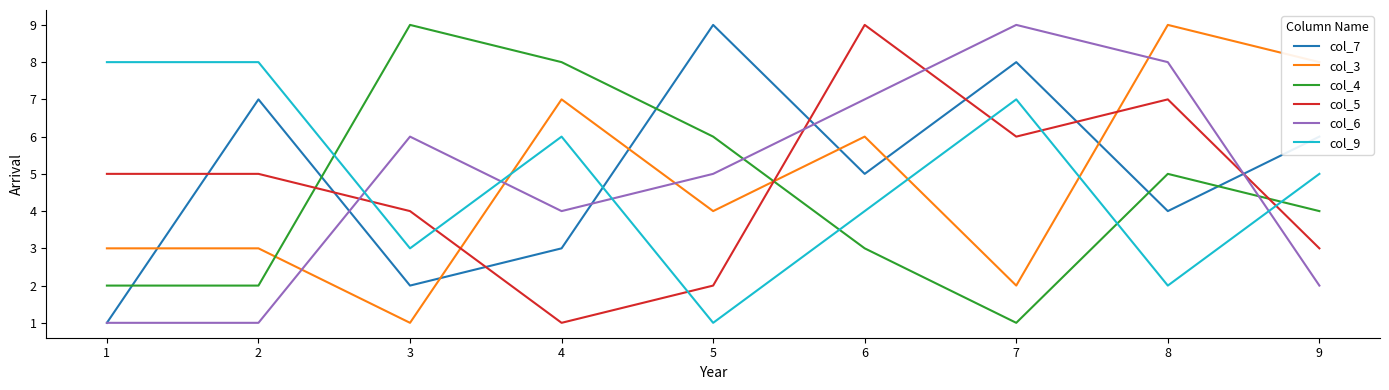

Rank the series at 8 from highest to lowest value.

col_3, col_6, col_5, col_4, col_7, col_9